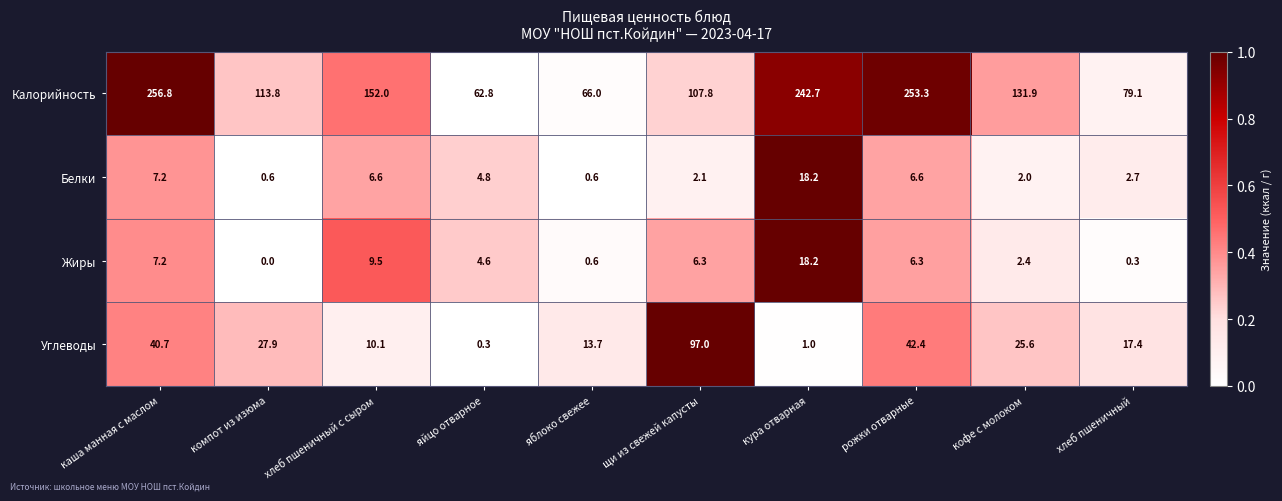

Is it true that Калорийность equals 62.8 at яйцо отварное?

True